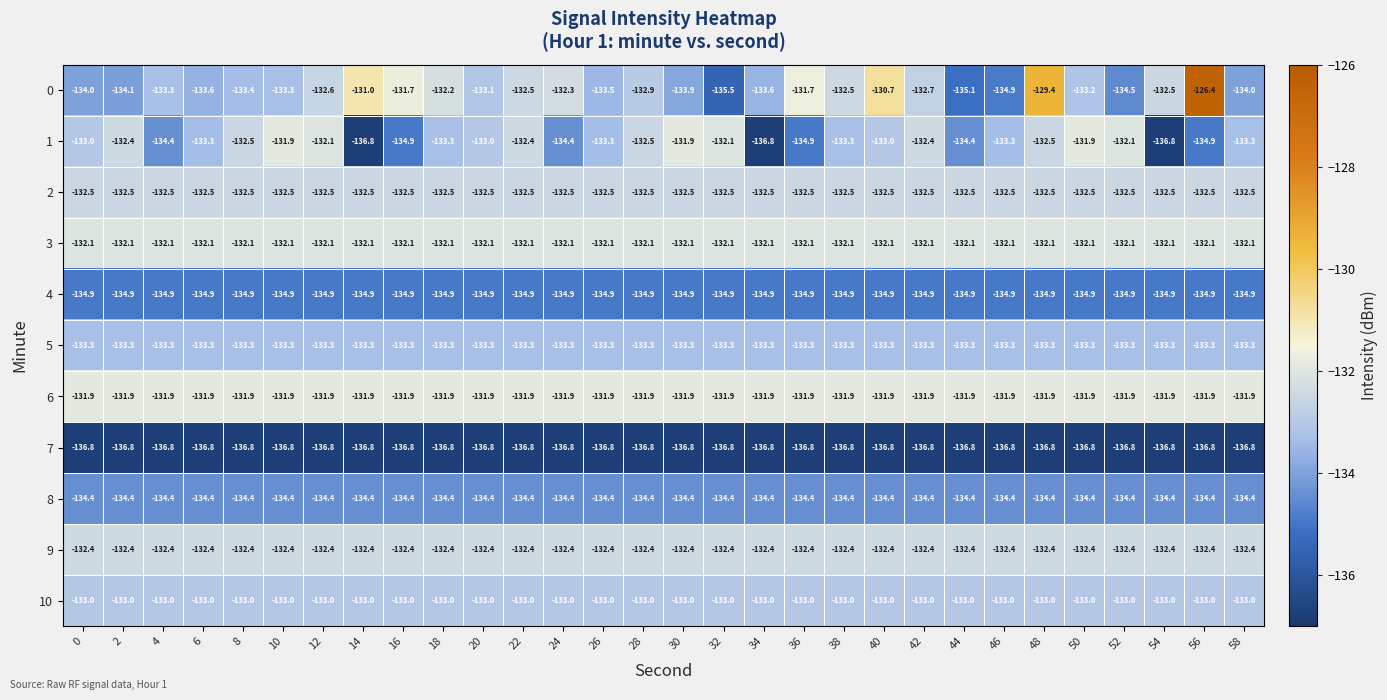

What is the difference between the highest and lowest values at 14?

5.8